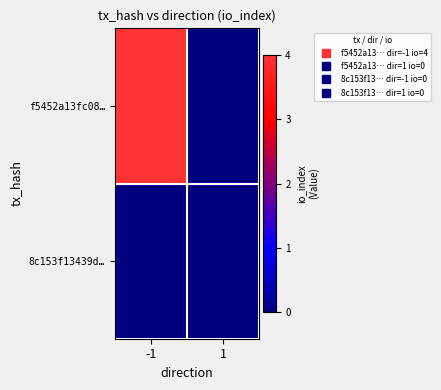

List the series in order of their overall mean, highest first.

f5452a13fc08…, 8c153f13439d…